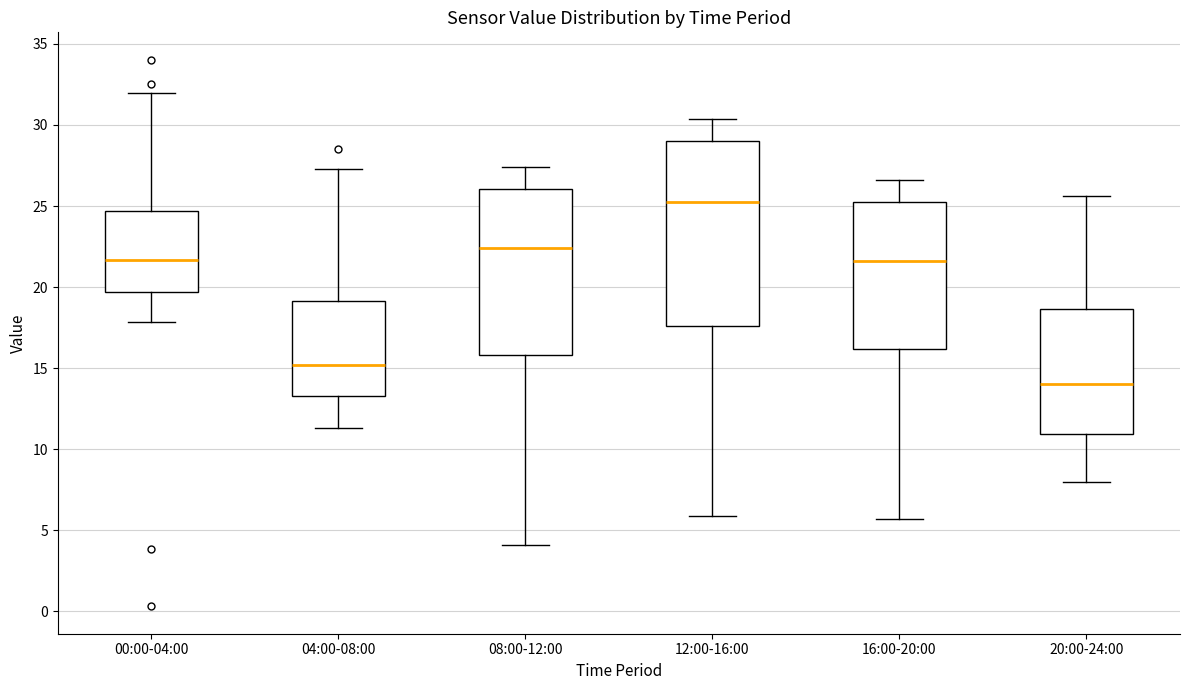

Which box's median line is the lowest?

20:00-24:00